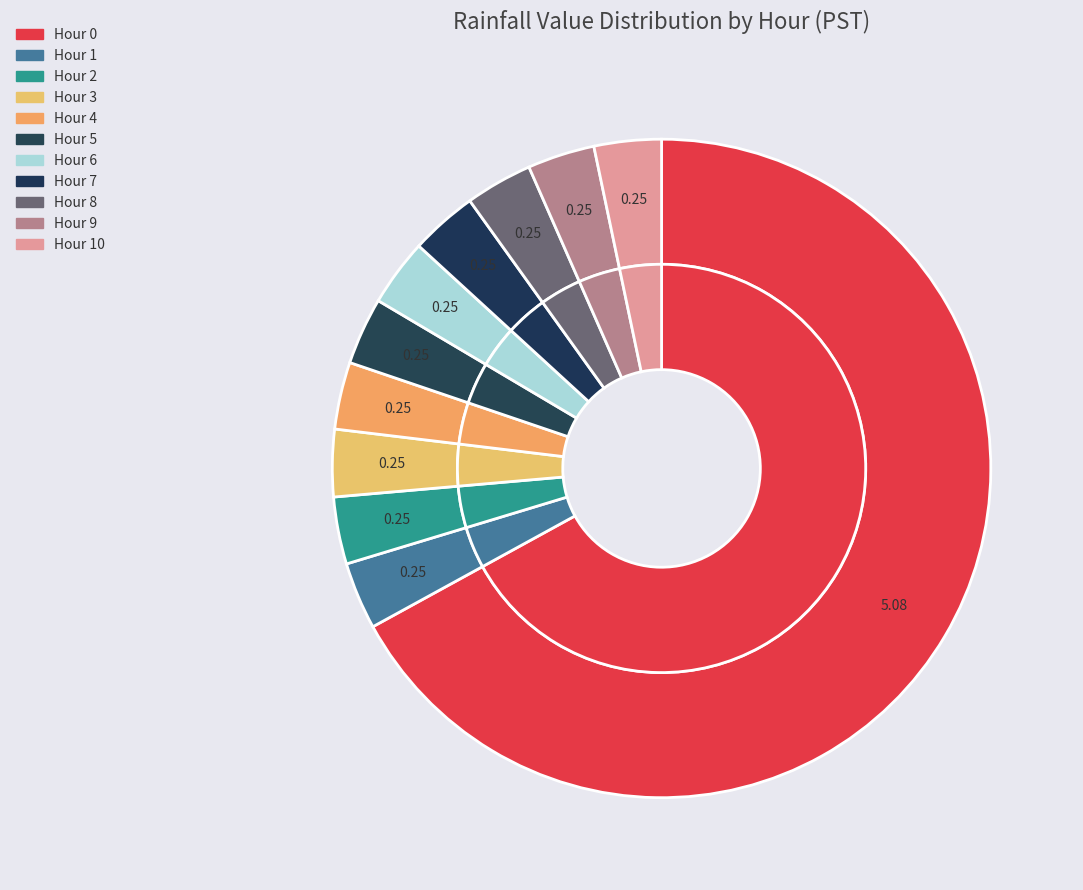

To the nearest percent, what portion does Hour 4 represent?

3%